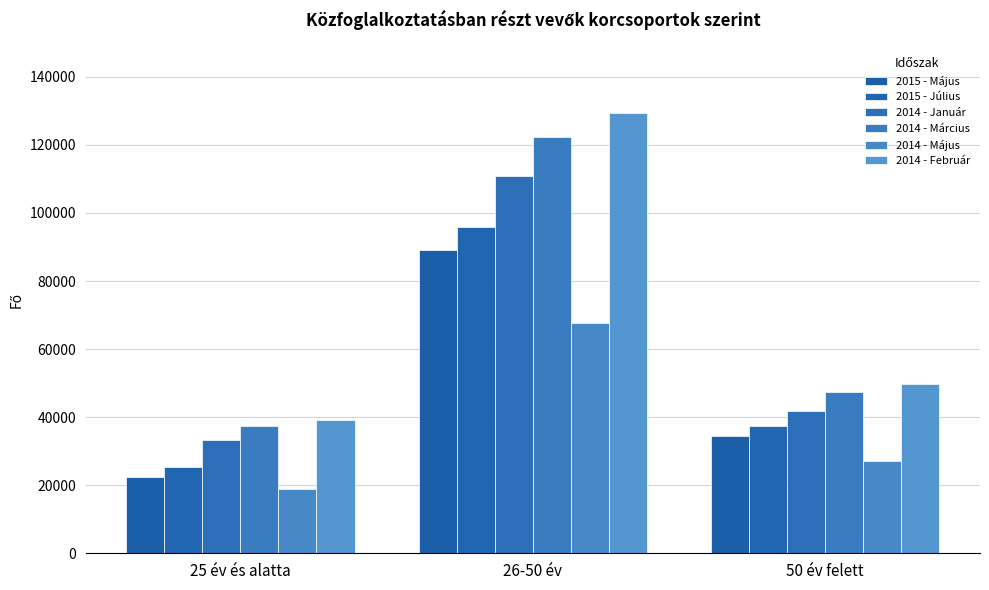

What is the label of the 3rd bar from the right?

25 év és alatta